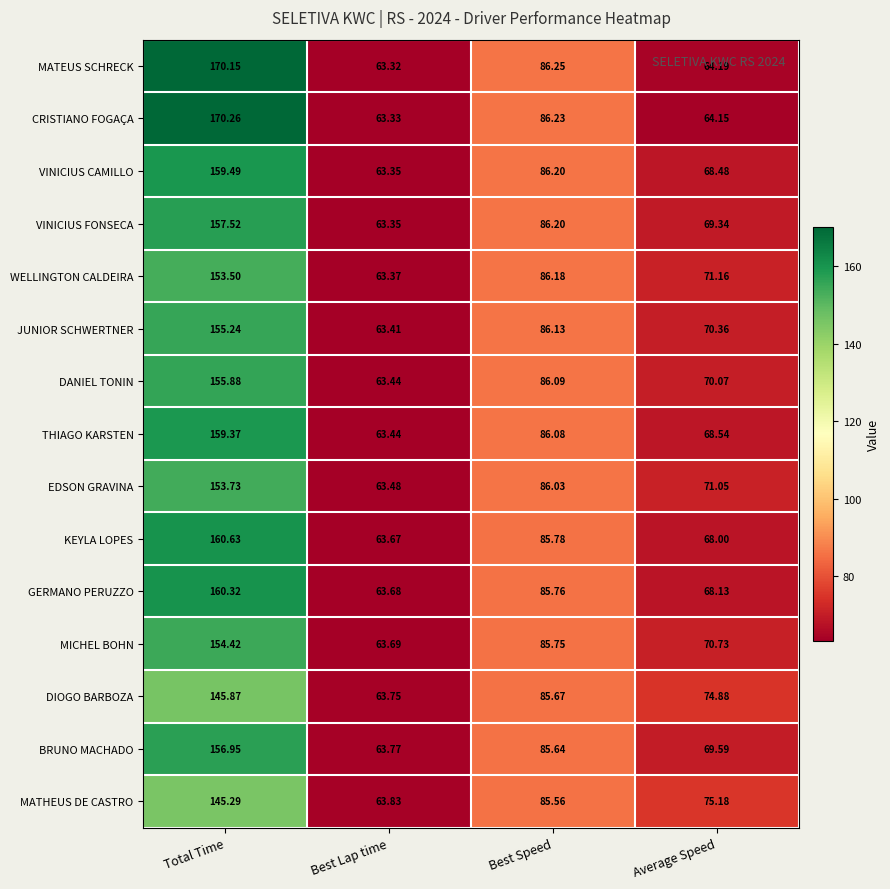

List the series in order of their peak value, highest first.

CRISTIANO FOGAÇA, MATEUS SCHRECK, KEYLA LOPES, GERMANO PERUZZO, VINICIUS CAMILLO, THIAGO KARSTEN, VINICIUS FONSECA, BRUNO MACHADO, DANIEL TONIN, JUNIOR SCHWERTNER, MICHEL BOHN, EDSON GRAVINA, WELLINGTON CALDEIRA, DIOGO BARBOZA, MATHEUS DE CASTRO